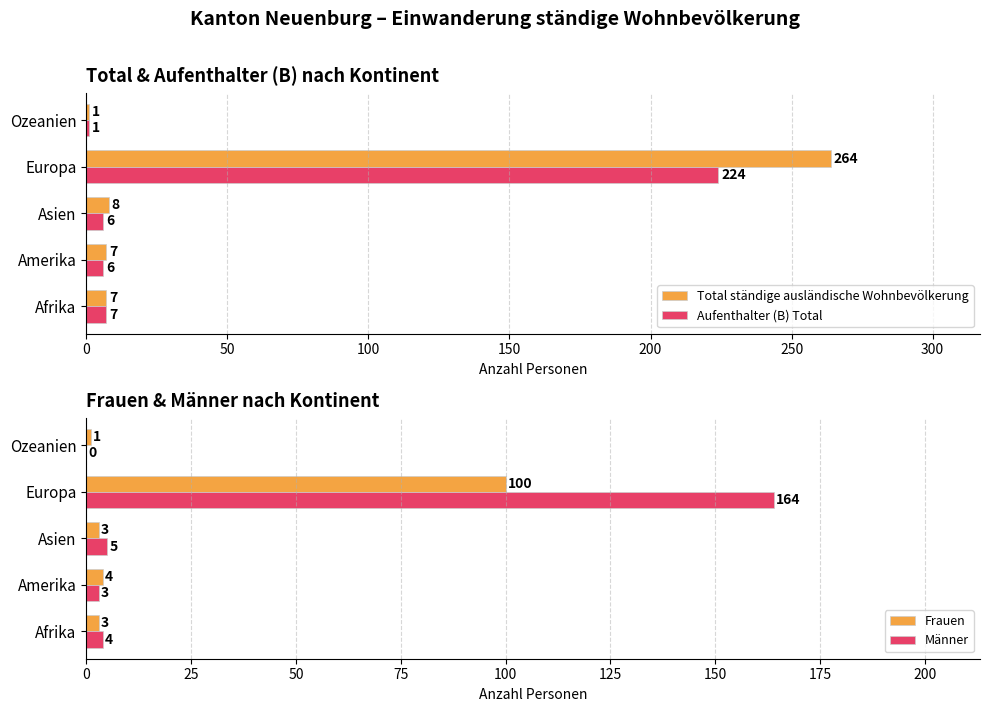

Which category has the highest value in the Frauen series?

Europa